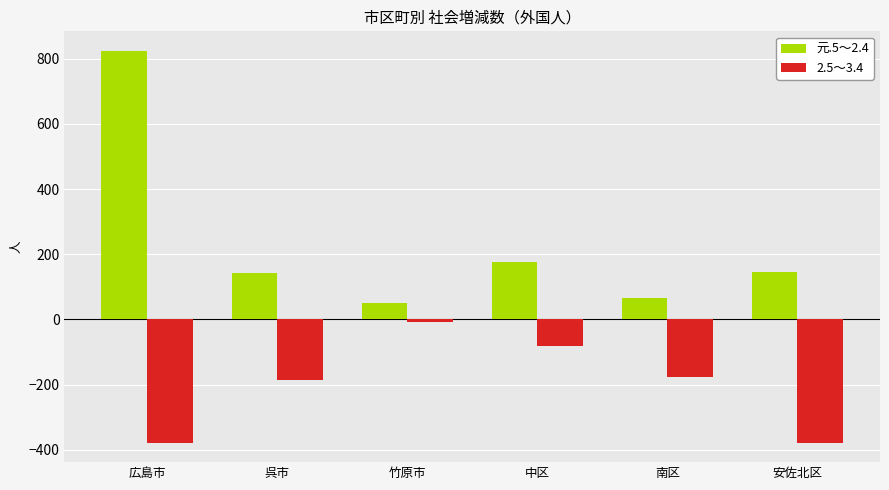

What is the total value across all series at 南区?

-111